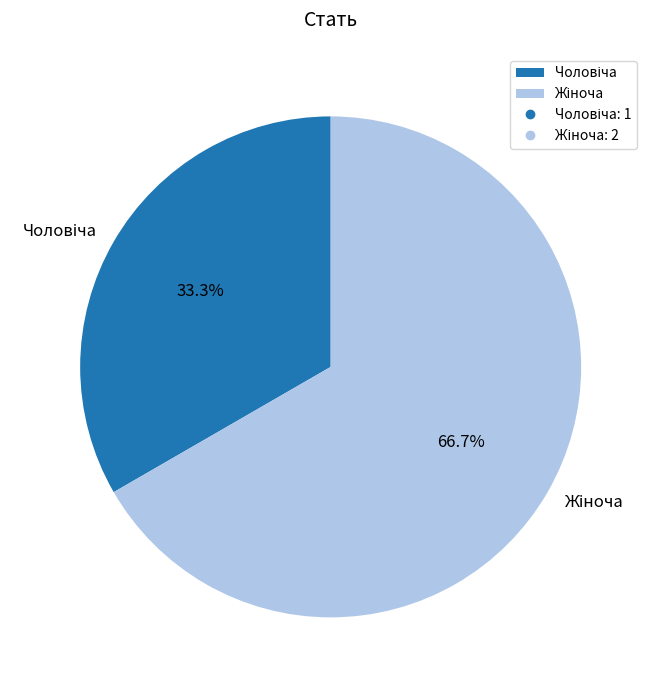

Is there a majority slice in this chart?

Yes